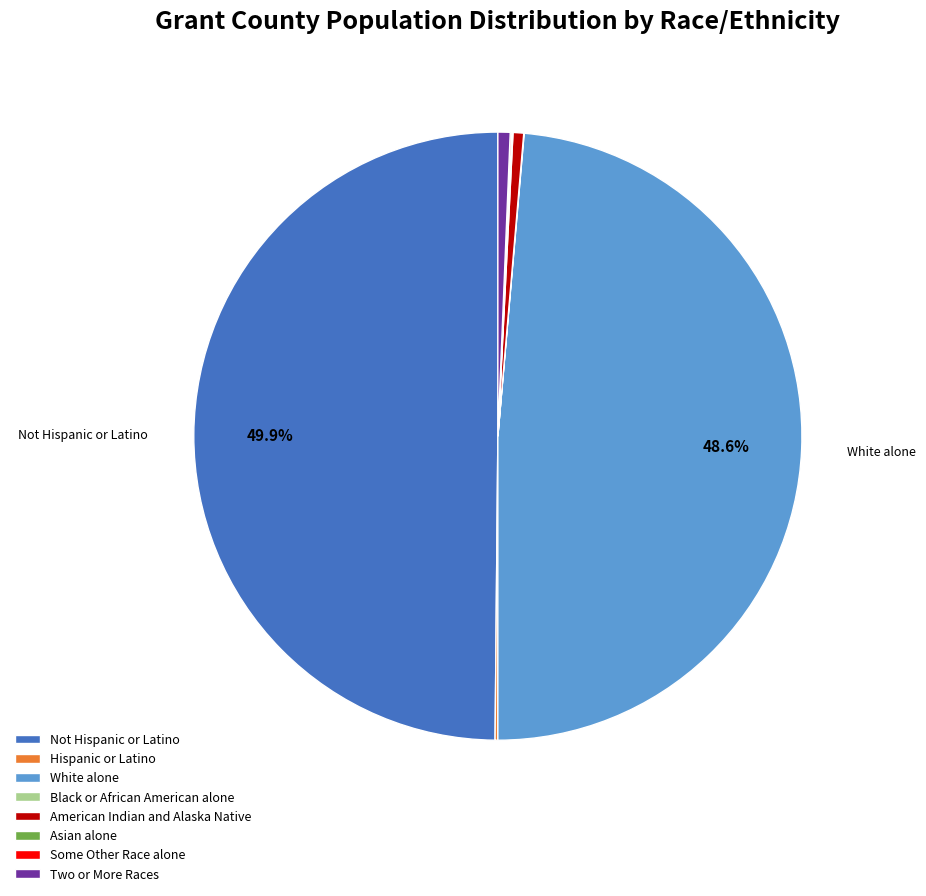

How much of the chart is everything except White alone?

51.4%